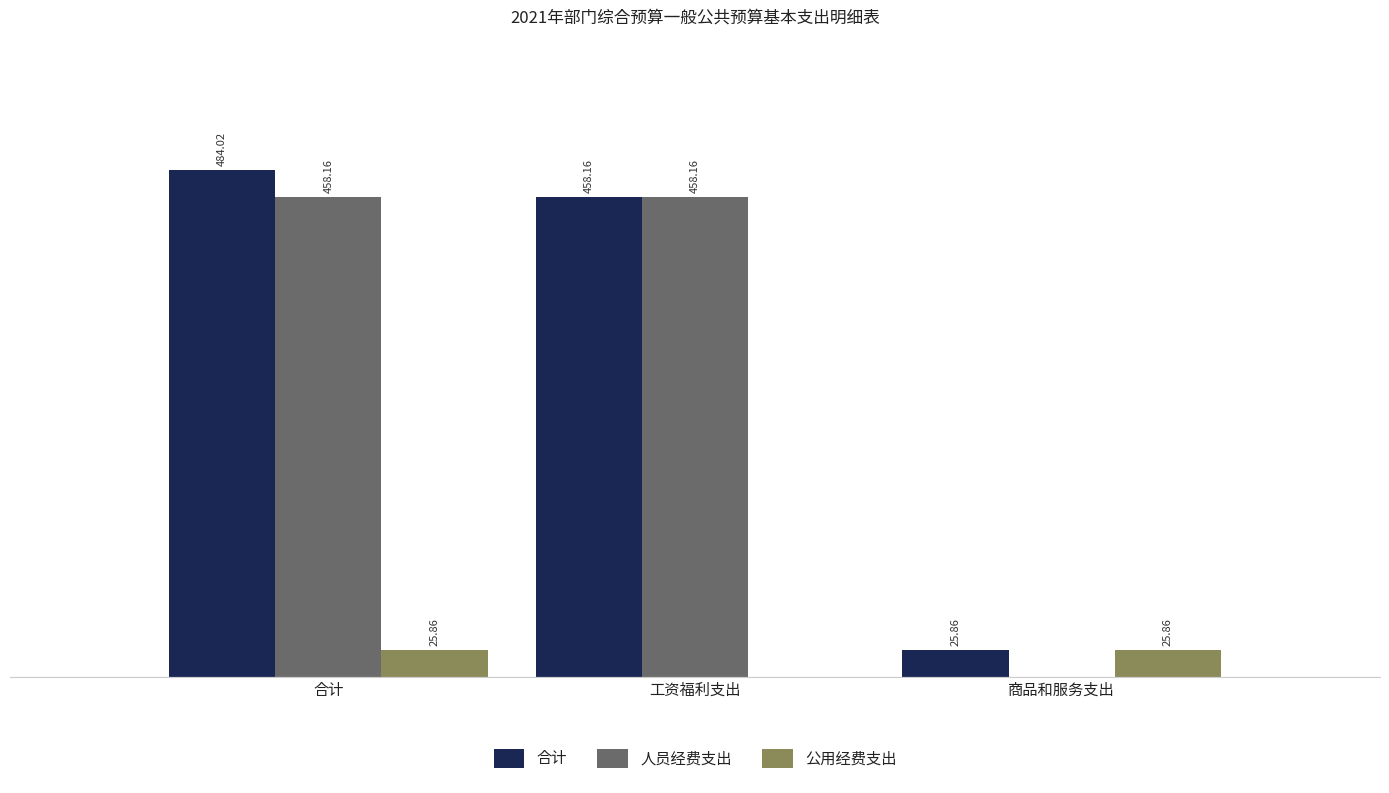

At which category is the sum across all series the highest?

合计